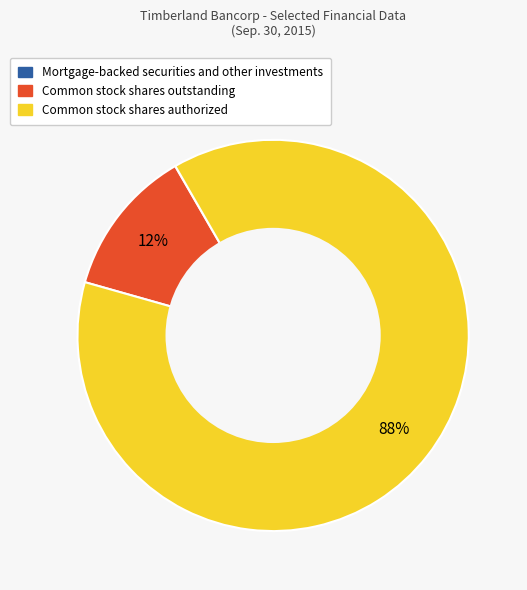

To the nearest percent, what is the average slice percentage?

33%